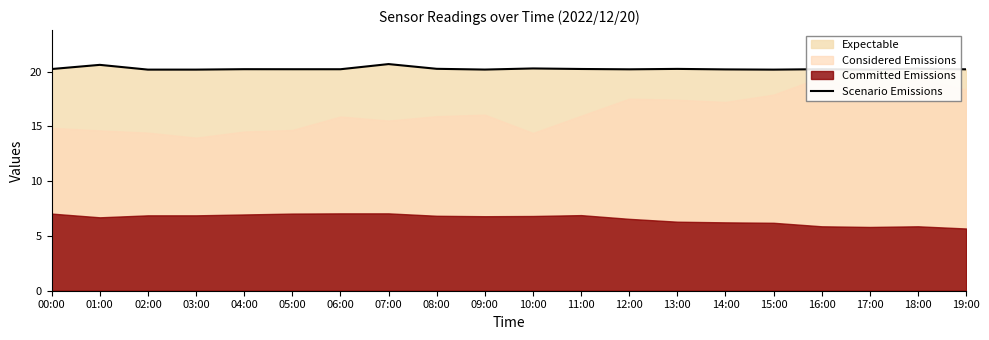

How many points are higher than both their immediate neighbors (excluding endpoints)?

7